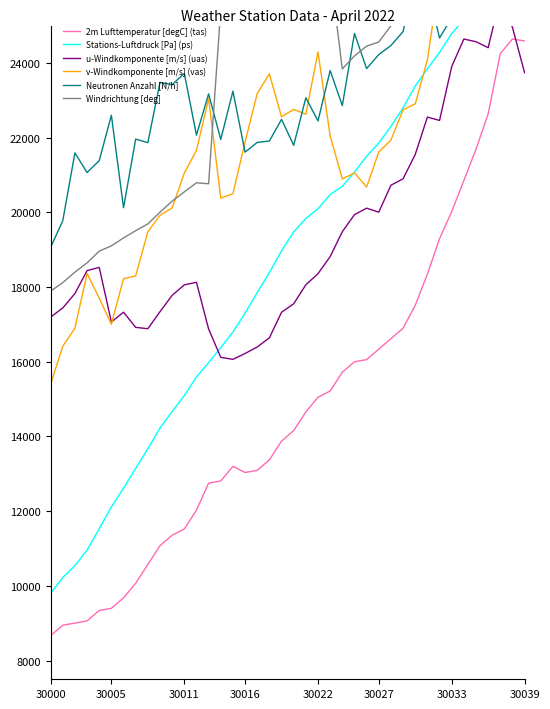

Reading left to right, list all the values displayed in this chart.

2m Lufttemperatur [degC] (tas): 8666.7	8946.7	9004.4	9062.2	9342.2	9400.0	9680.0	10071.1	10573.3	11075.6	11355.6	11524.4	12026.7	12751.1	12808.9	13200.0	13035.6	13093.3	13373.3	13875.6	14155.6	14657.8	15048.9	15217.8	15720.0	16000.0	16057.8	16337.8	16617.8	16897.8	17511.1	18346.7	19293.3	20017.8	20853.3	21688.9	22635.6	24248.9	24640.0	24586.7
Stations-Luftdruck [Pa] (ps): 9800.0	10221.9	10542.4	10956.2	11528.1	12112.2	12615.1	13146.5	13669.7	14225.4	14667.6	15093.5	15592.4	15977.8	16375.4	16797.3	17300.3	17851.9	18387.3	18971.4	19474.3	19835.4	20095.1	20476.5	20695.7	21077.0	21498.9	21851.9	22302.2	22797.0	23381.1	23839.5	24281.6	24784.6	25157.8	25364.9	25750.3	25965.4	26338.6	26720.0
u-Windkomponente [m/s] (uas): 17195.3	17440.1	17825.7	18440.0	18526.5	17064.5	17326.9	16920.7	16884.0	17339.9	17778.3	18058.3	18127.2	16876.4	16118.2	16063.9	16220.8	16395.2	16640.0	17324.7	17551.9	18060.6	18358.2	18814.2	19481.3	19937.2	20111.7	20004.6	20724.5	20898.9	21548.4	22549.8	22460.3	23901.6	24639.1	24567.2	24407.3	25760.6	24949.7	23734.1
v-Windkomponente [m/s] (vas): 15400.0	16414.7	16898.8	18362.4	17703.7	17004.1	18222.9	18298.8	19476.7	19920.0	20118.4	21051.4	21658.0	23040.0	20381.2	20498.0	21880.0	23180.4	23705.3	22556.7	22755.1	22626.9	24294.7	22044.1	20895.5	21053.1	20680.0	21613.1	21933.9	22744.5	22902.0	24080.0	26278.4	25333.9	25491.4	25649.0	26378.0	25474.3	25999.2	27626.1
Neutronen Anzahl [N/h]: 19062.5	19773.7	21591.2	21065.0	21382.5	22600.0	20123.7	21960.0	21865.0	23476.2	23418.7	23717.5	22066.2	23171.2	21951.2	23243.7	21611.2	21872.5	21908.7	22488.7	21793.7	23067.5	22447.5	23796.2	22857.5	24787.5	23848.7	24222.5	24465.0	24838.7	26262.5	26036.2	24666.2	25208.7	25357.5	26425.0	25280.0	27753.7	27227.5	26213.7
Windrichtung [deg]: 17890.4	18117.7	18399.4	18647.1	18961.1	19101.8	19314.9	19508.9	19690.2	20002.6	20299.3	20546.7	20790.7	20764.7	25441.7	27146.3	27410.9	27692.4	27971.9	28320.0	28581.5	25848.6	26144.4	26465.5	23838.9	24187.0	24449.2	24560.0	24993.9	25240.1	25621.4	26056.8	26202.6	26736.7	27102.7	27313.7	27509.0	28045.1	28102.1	29554.6